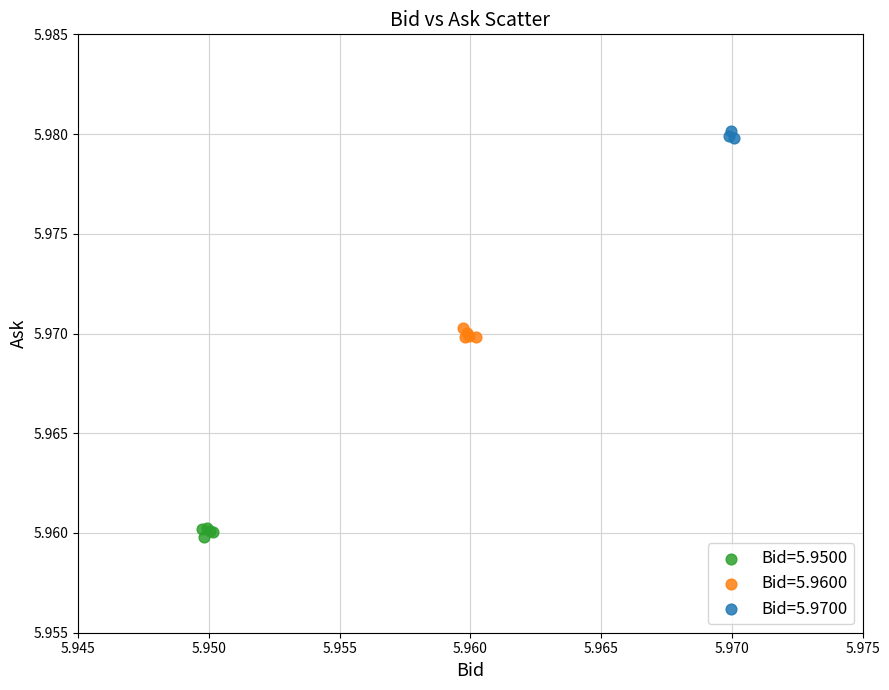

Which series reaches the minimum Y coordinate?

Bid=5.9500